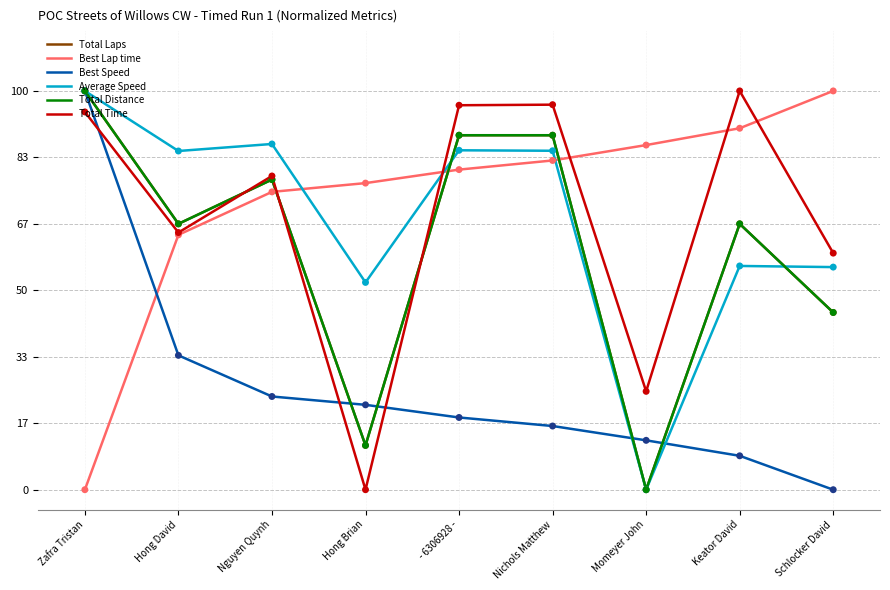

What is the spread (max minus min) of values at Hong David?

51.2